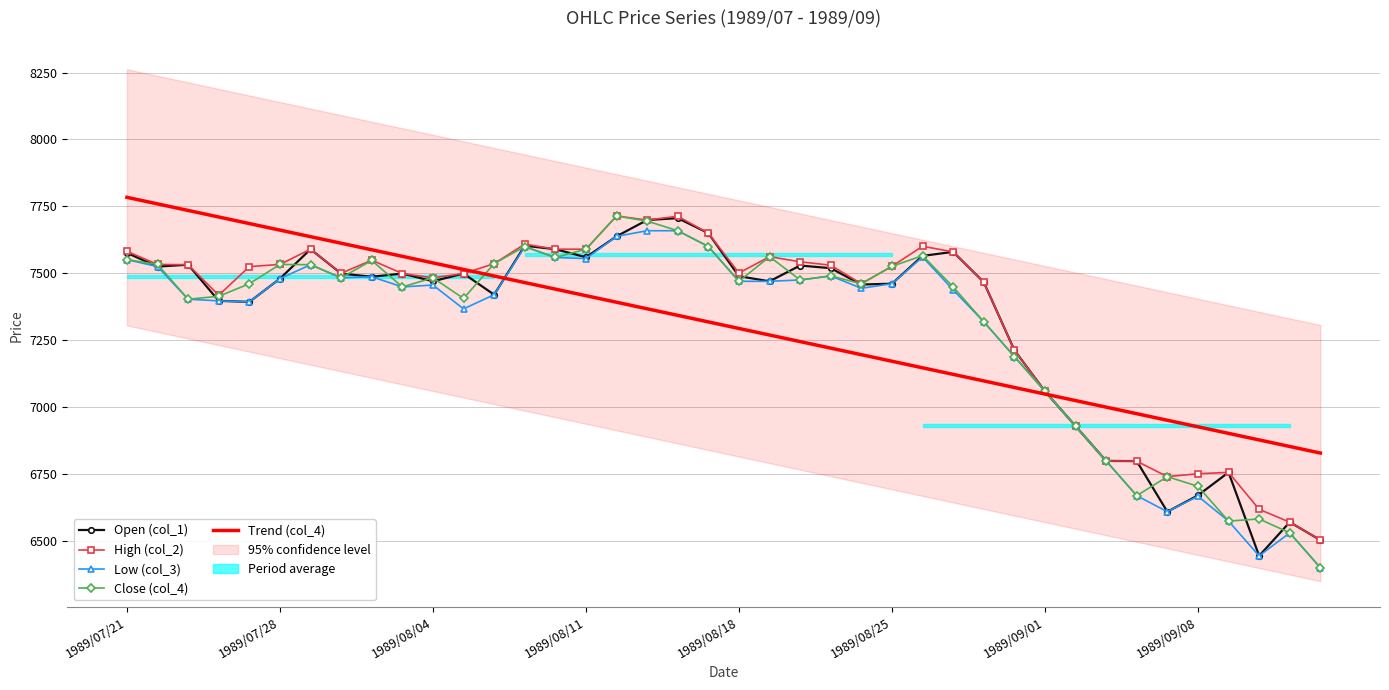

What is the minimum value for Close (col_4)?

6400.0